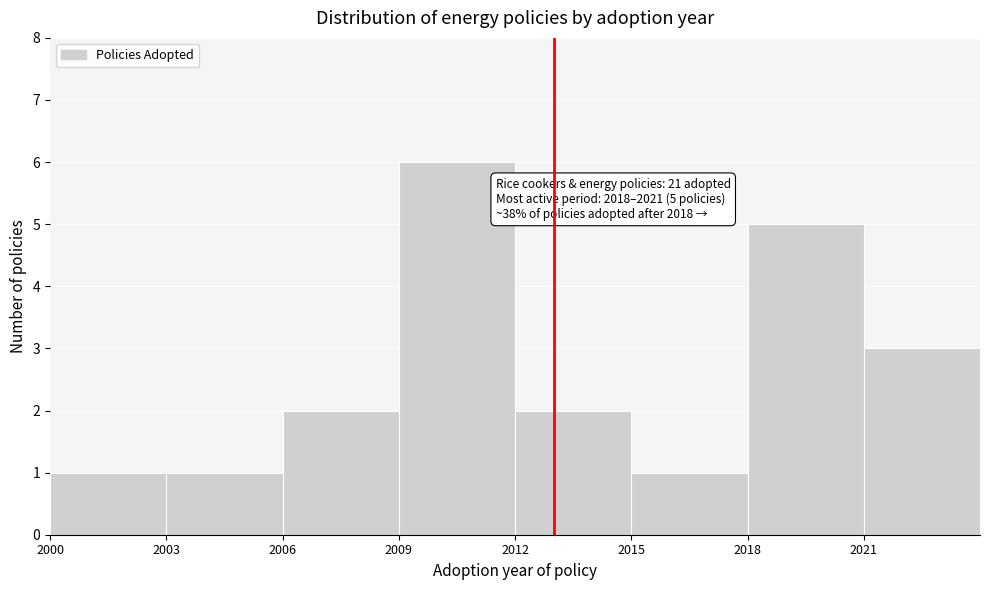

Which range on the x-axis has the tallest bar?

2009 to 2012